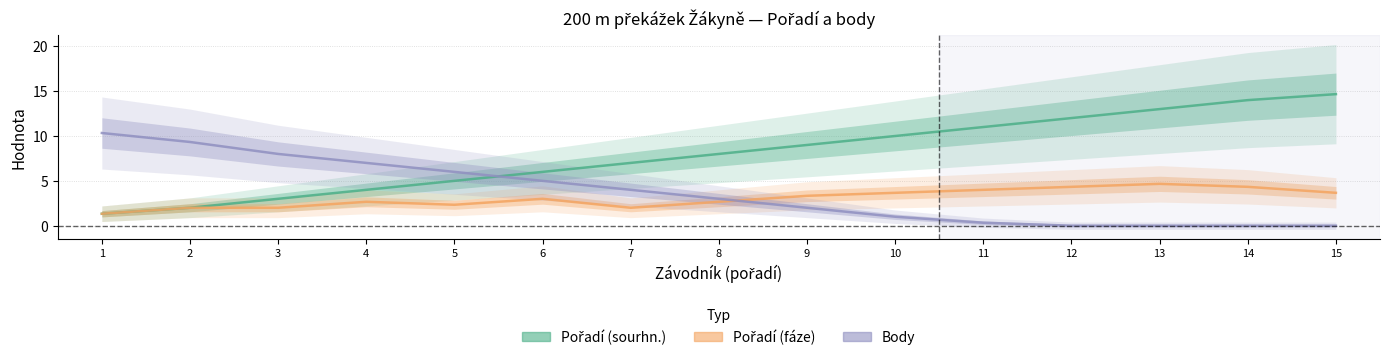

What is the lowest value of the Pořadí (sourhn.) series?

1.3